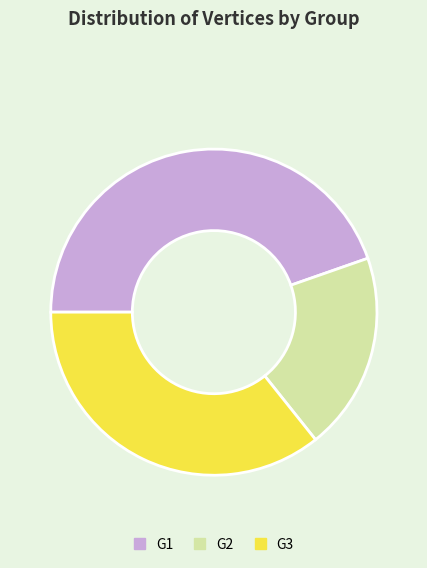

Is there any slice that represents more than half of the pie?

No